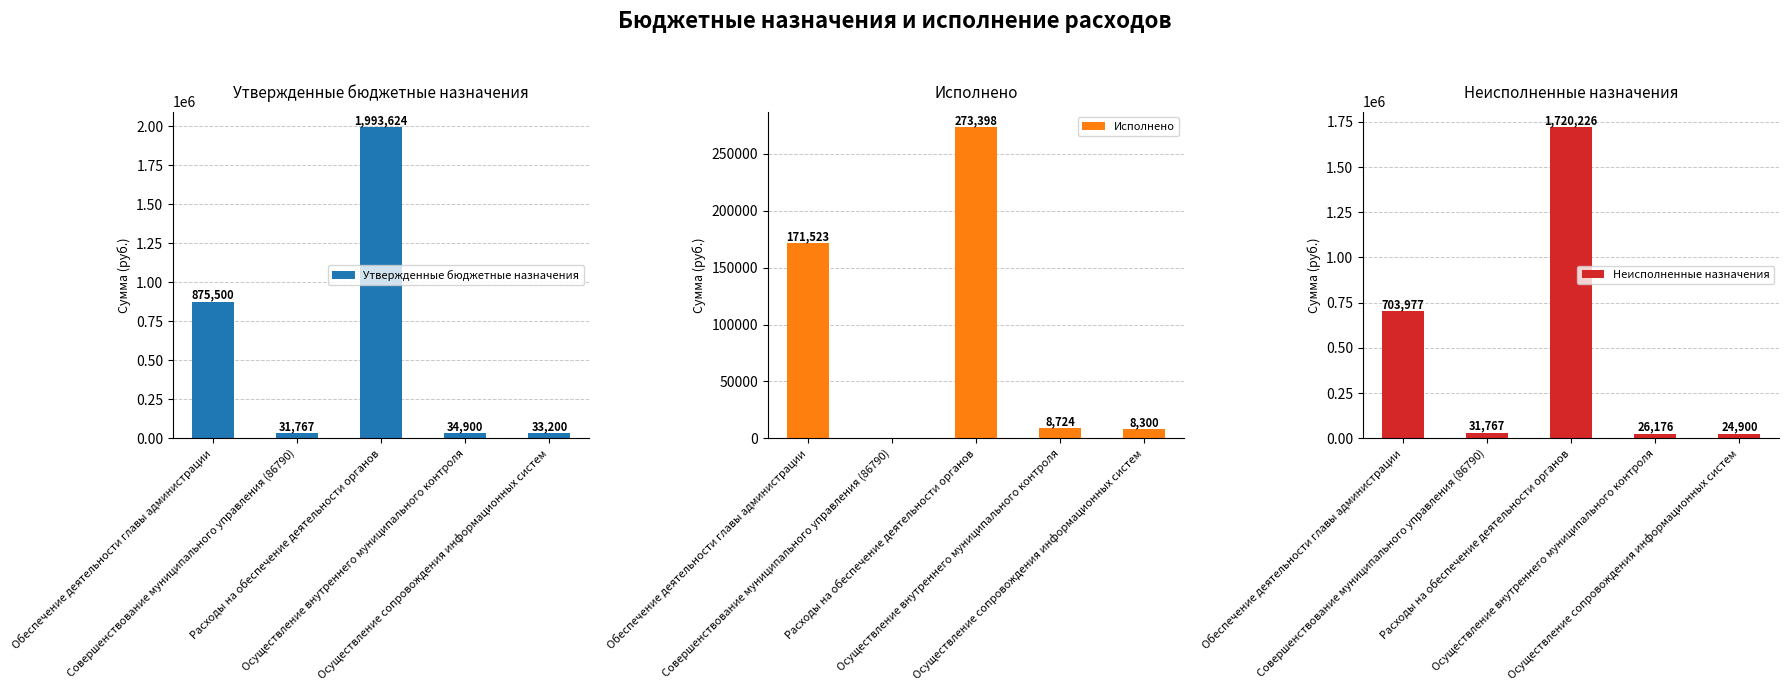

What is the sum of all Неисполненные назначения values?

2507046.4